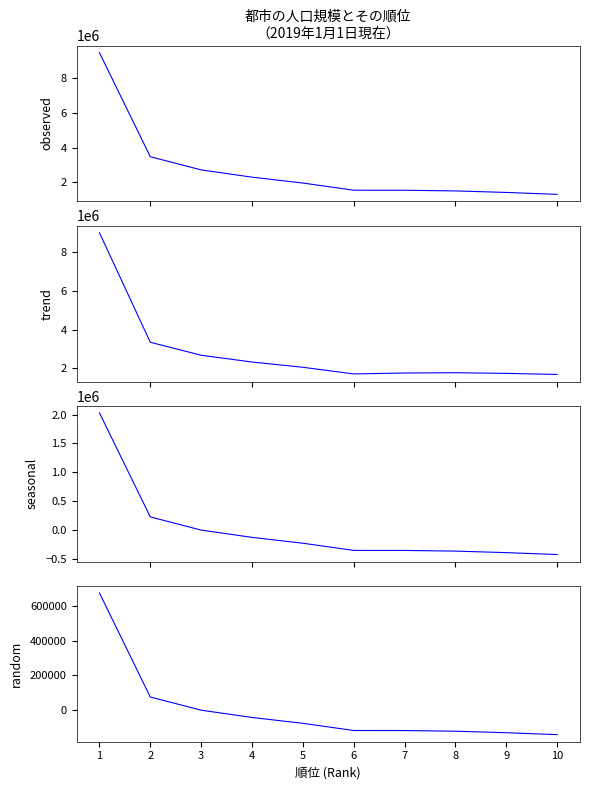

Reading right to left, extract all data points from this chart.

observed: 1302256.0	1412570.0	1500460.0	1538025.0	1540923.0	1955457.0	2294362.0	2714484.0	3475796.0	9486618.0
trend: 1687143.2	1741941.5	1775437.0	1761123.8	1713876.8	2057684.1	2329643.9	2678759.8	3352006.2	9012287.1
seasonal: -425951.7	-392857.5	-366490.5	-355221.0	-354351.6	-229991.4	-128319.9	-2283.3	226110.3	2029356.9
random: -141983.9	-130952.5	-122163.5	-118407.0	-118117.2	-76663.8	-42773.3	-761.1	75370.1	676452.3